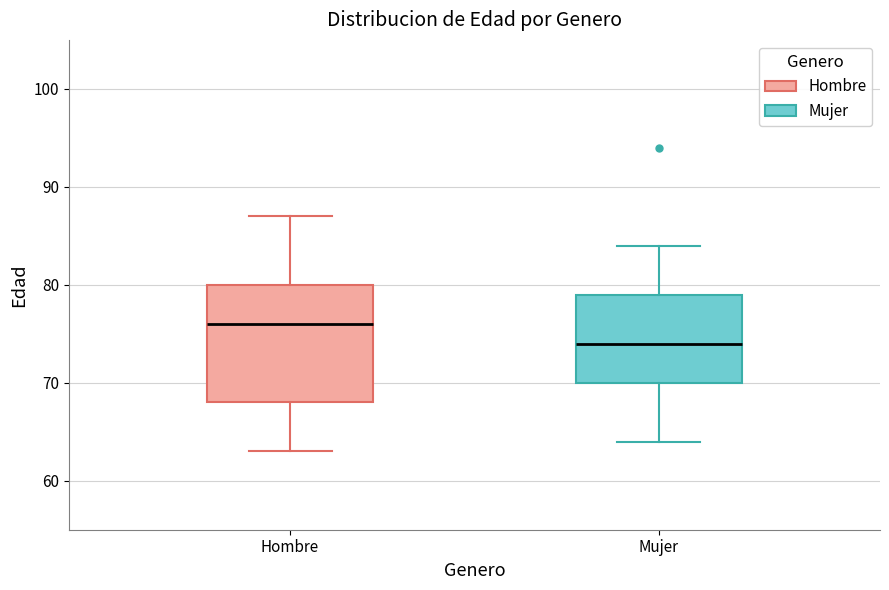

Reading left to right, transcribe this box plot: for each box, give where its median line is, the range the box spans, and where its two whiskers end, as read against the y-axis. The values are not printed on the chart, so give them approximately, as read against the axis.

Hombre: median 76, box 68 to 80, whiskers 63 to 87
Mujer: median 74, box 70 to 79, whiskers 64 to 84